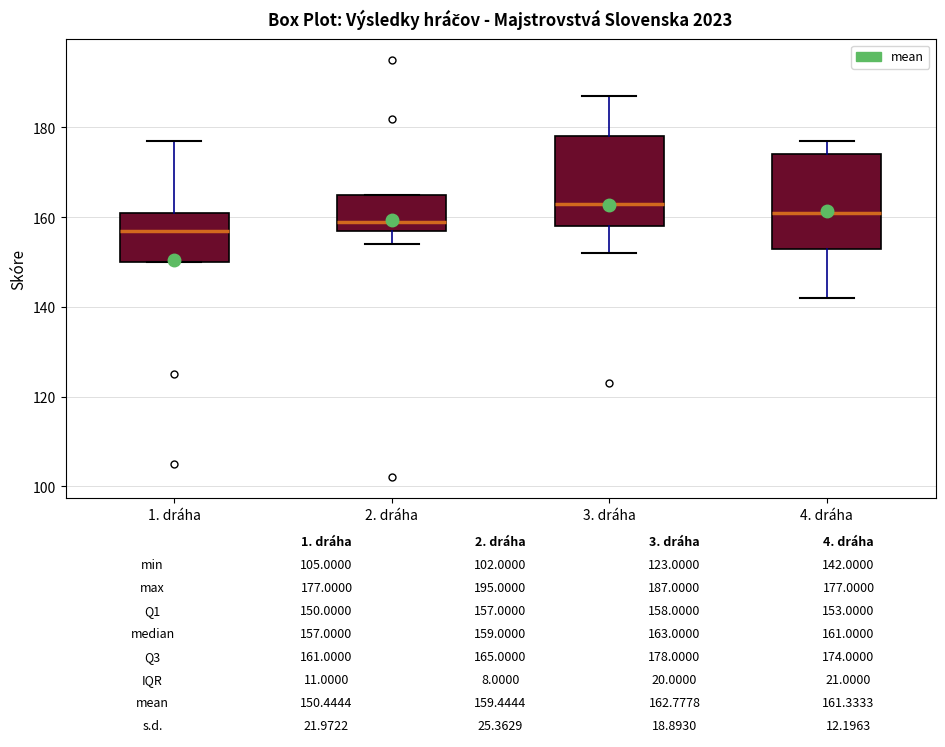

Which box's median line is the highest?

3. dráha